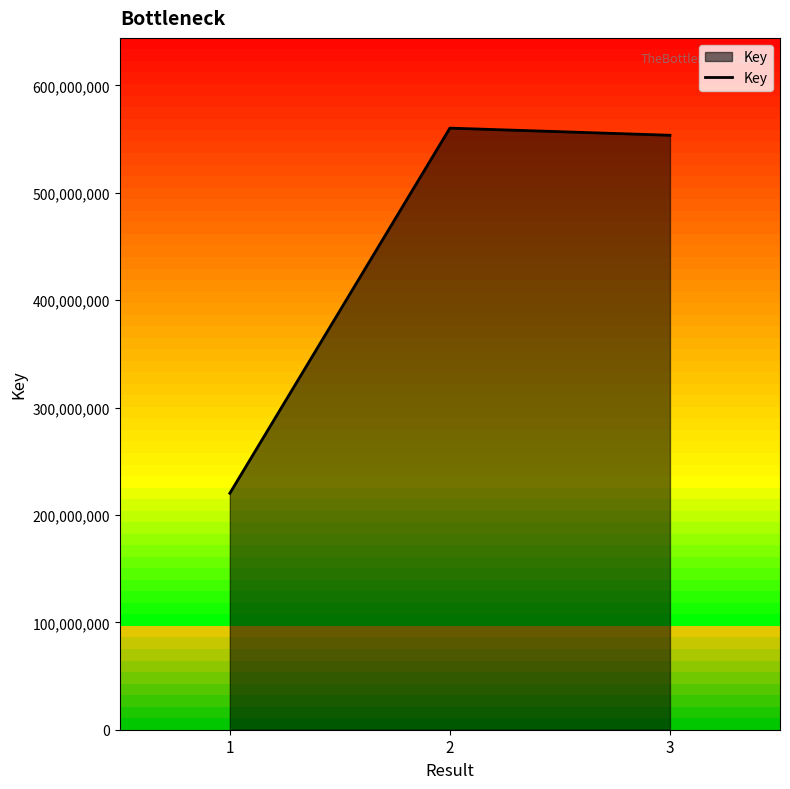

How many distinct data groups are displayed?

1